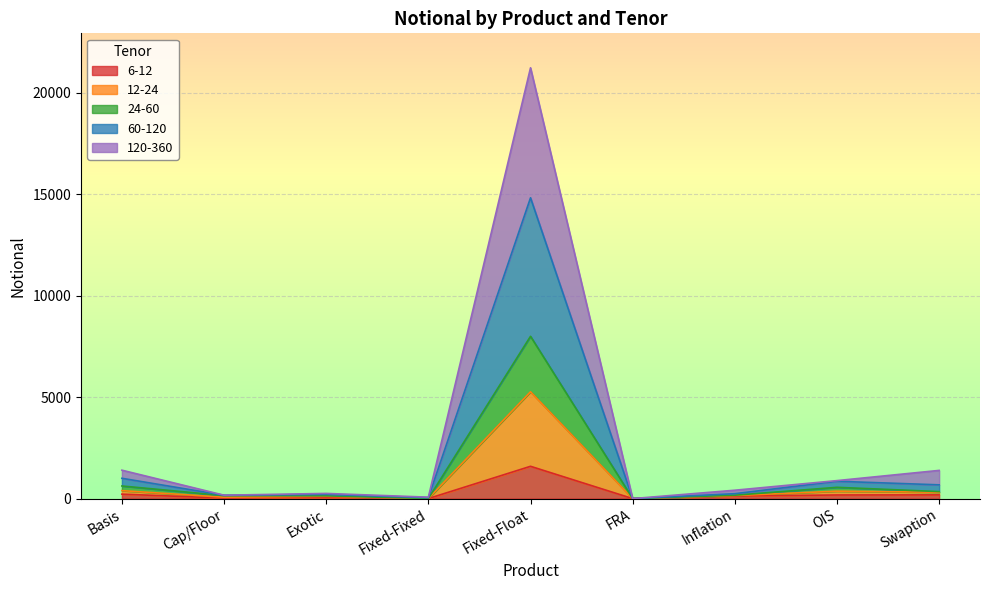

How many data points in 12-24 are above 242?

4